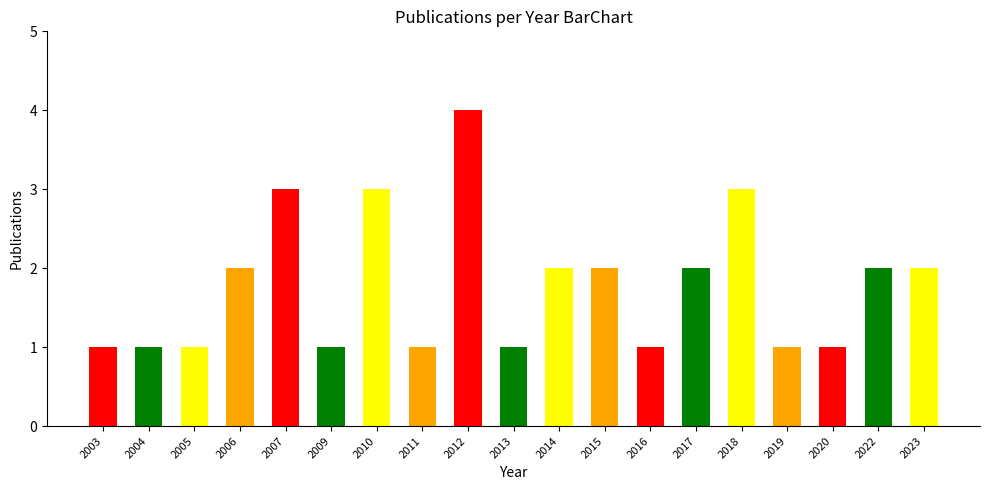

What is the difference between the values at 2014 and 2019?

1